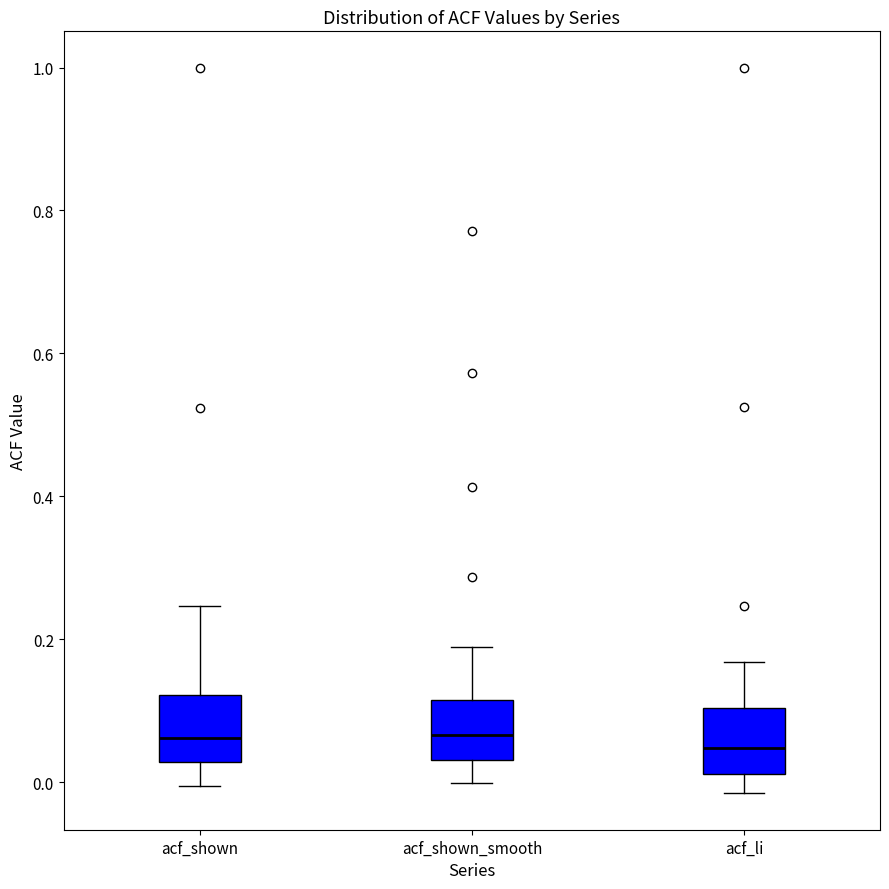

Reading left to right, read every box against the y-axis: the position of its median line, the range the box covers, and the ends of its whiskers. The values are not printed on the chart, so give them approximately, as read against the axis.

acf_shown: median 0.06, box 0.02 to 0.12, whiskers 0.00 to 0.24
acf_shown_smooth: median 0.06, box 0.04 to 0.12, whiskers 0.00 to 0.18
acf_li: median 0.04, box 0.02 to 0.10, whiskers -0.02 to 0.16